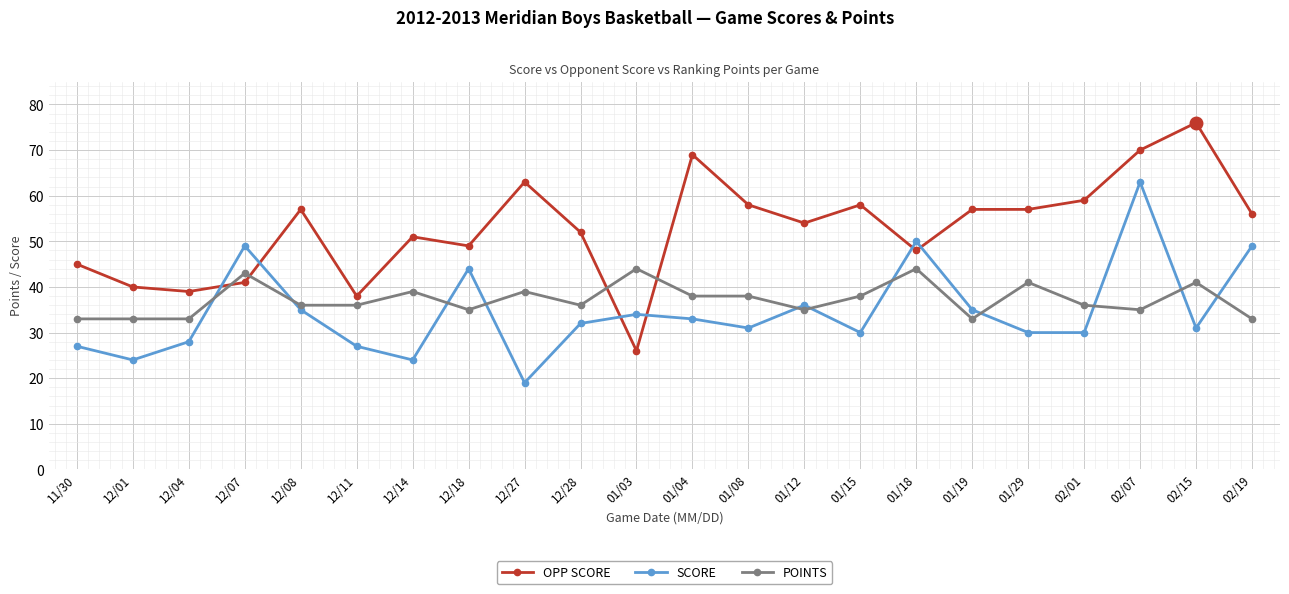

At which category does SCORE reach its first local valley?

12/01